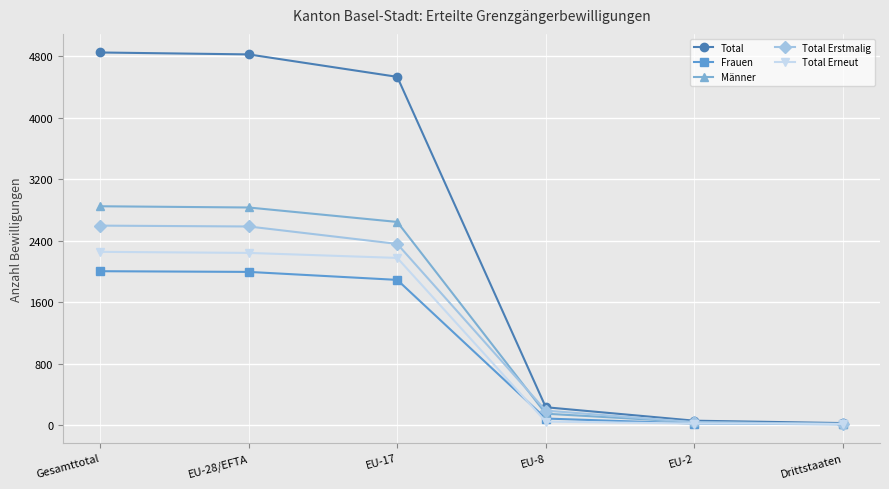

At which label is Männer closest to 1431?

EU-17